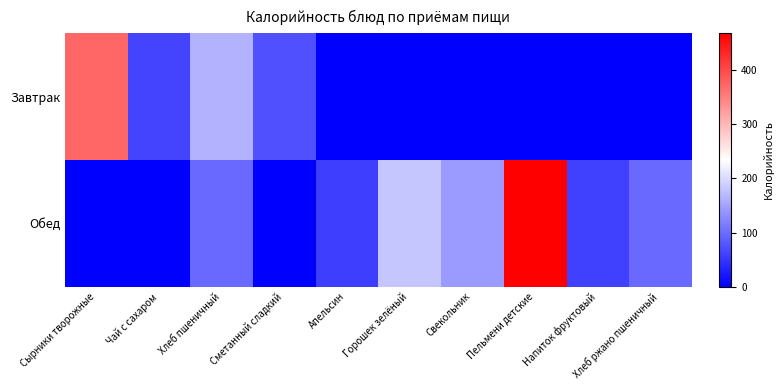

Which has a higher value, Свекольник or Горошек зелёный?

Свекольник